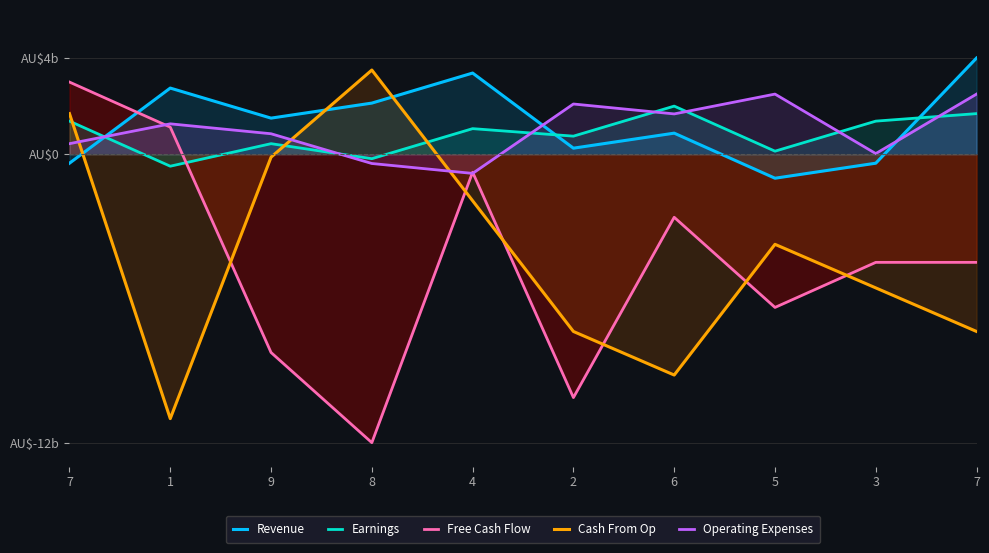

Reading left to right, extract all data points from this chart.

Revenue: -0.4	2.8	1.5	2.1	3.4	0.2	0.9	-1.0	-0.4	4.0
Earnings: 1.4	-0.5	0.4	-0.2	1.1	0.8	2.0	0.1	1.4	1.7
Free Cash Flow: 3.0	1.1	-8.2	-12.0	-0.8	-10.1	-2.6	-6.4	-4.5	-4.5
Cash From Op: 1.7	-11.0	-0.1	3.5	-1.9	-7.4	-9.2	-3.8	-5.6	-7.4
Operating Expenses: 0.4	1.3	0.8	-0.4	-0.8	2.1	1.7	2.5	0.0	2.5